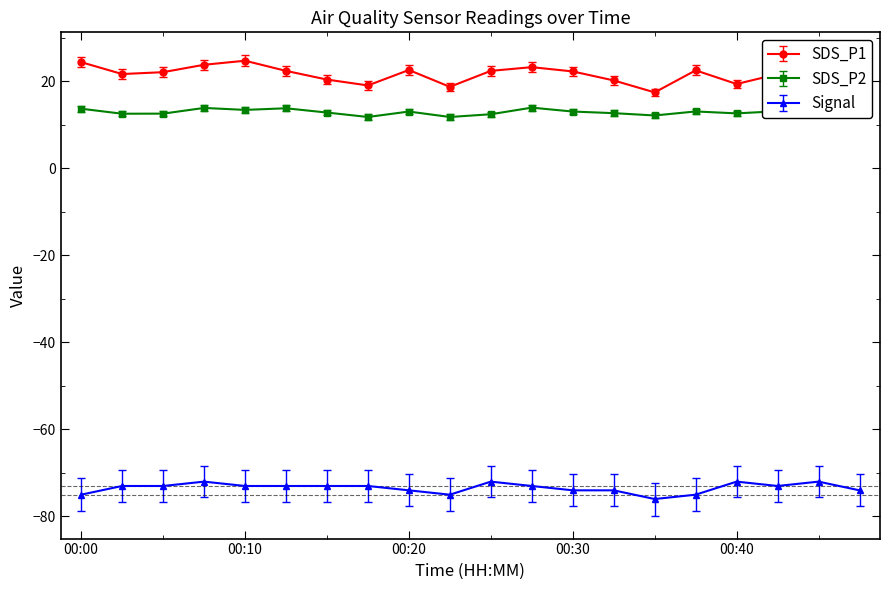

What is the value of the Signal point at the 7th from the left?

-73.0